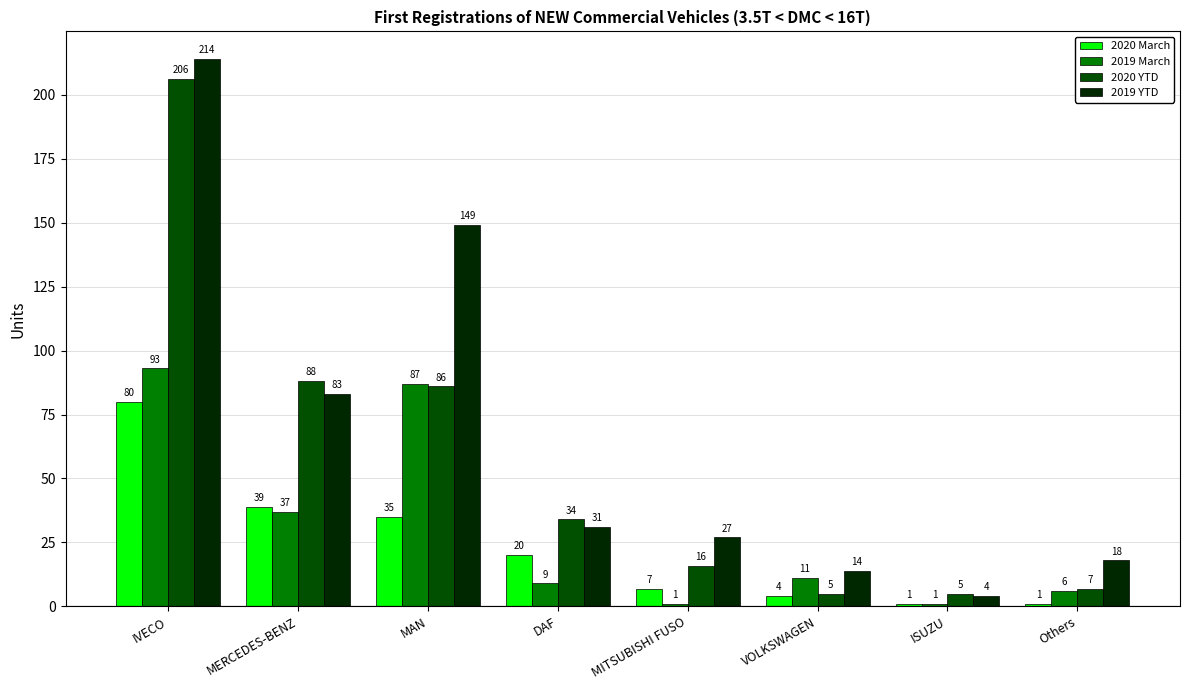

Which label corresponds to the largest value in the chart?

IVECO